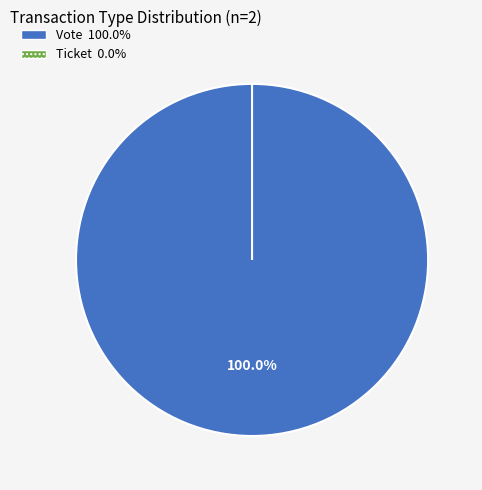

True or false: Ticket accounts for 0% of the total.

True